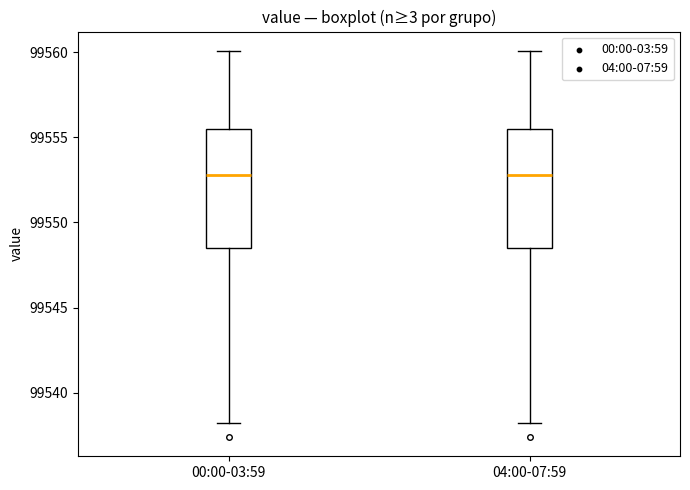

Reading left to right, transcribe this box plot: for each box, give where its median line is, the range the box spans, and where its two whiskers end, as read against the y-axis. The values are not printed on the chart, so give them approximately, as read against the axis.

00:00-03:59: median 99553.0, box 99548.5 to 99555.5, whiskers 99538.0 to 99560.0
04:00-07:59: median 99553.0, box 99548.5 to 99555.5, whiskers 99538.0 to 99560.0